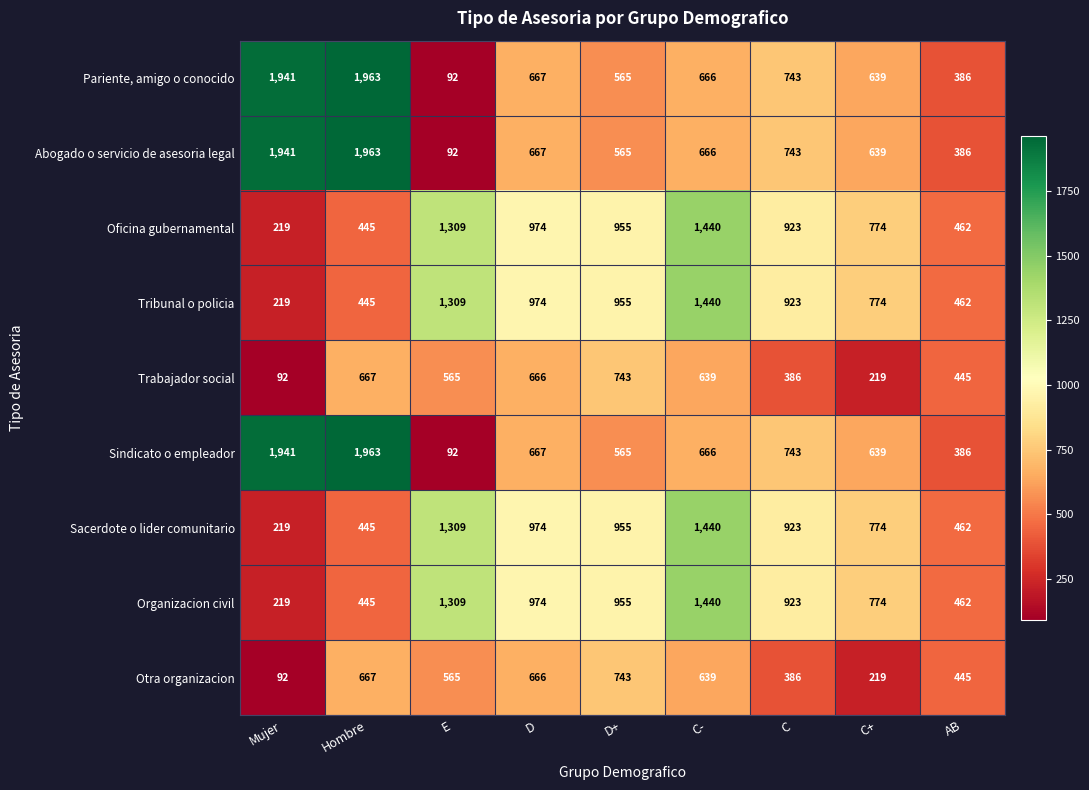

What is the smallest value displayed?

92